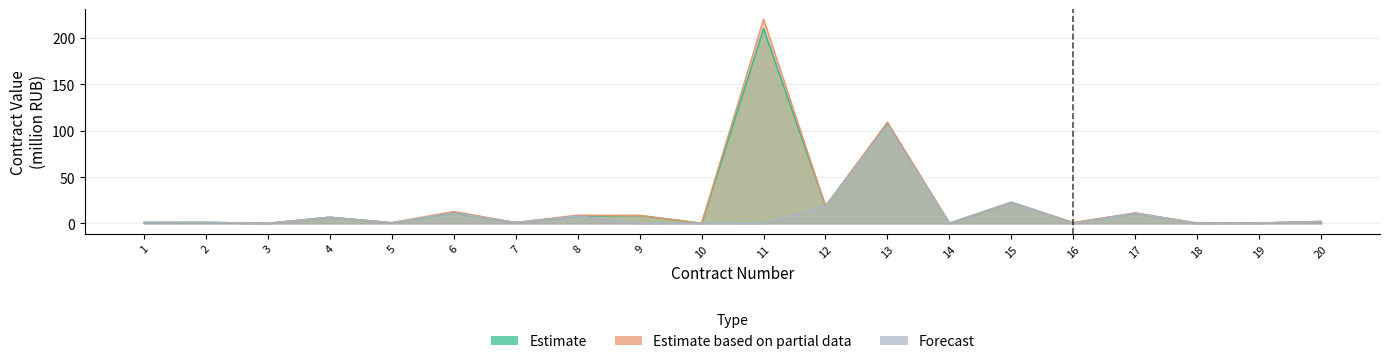

True or false: Estimate based on partial data has a value of 0.3 at 10.

True